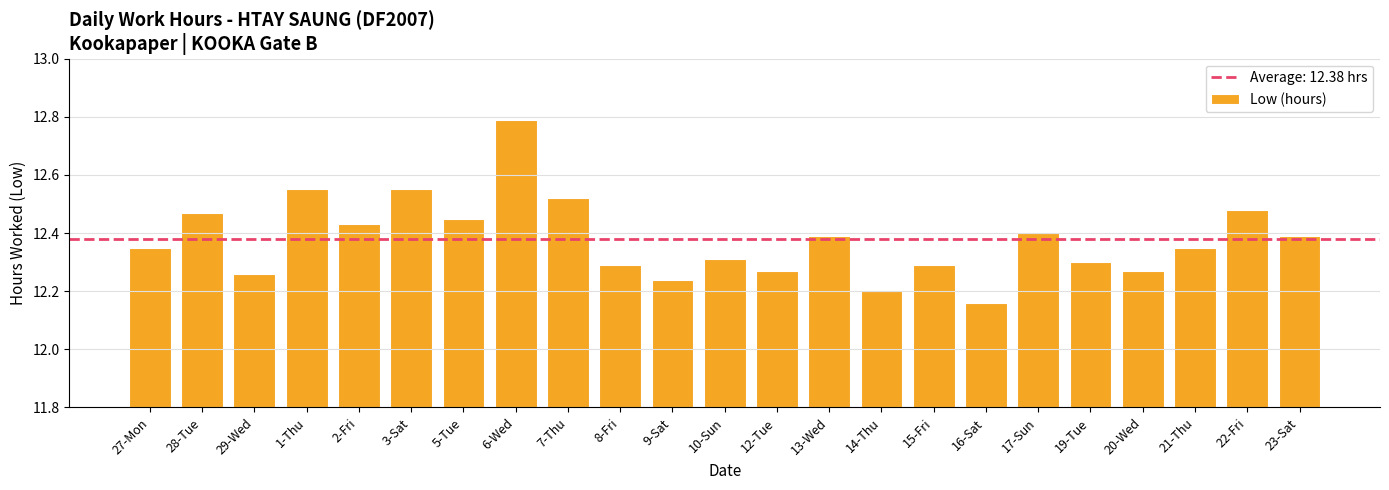

What is the sum of the values at 5-Tue and 19-Tue?

24.8